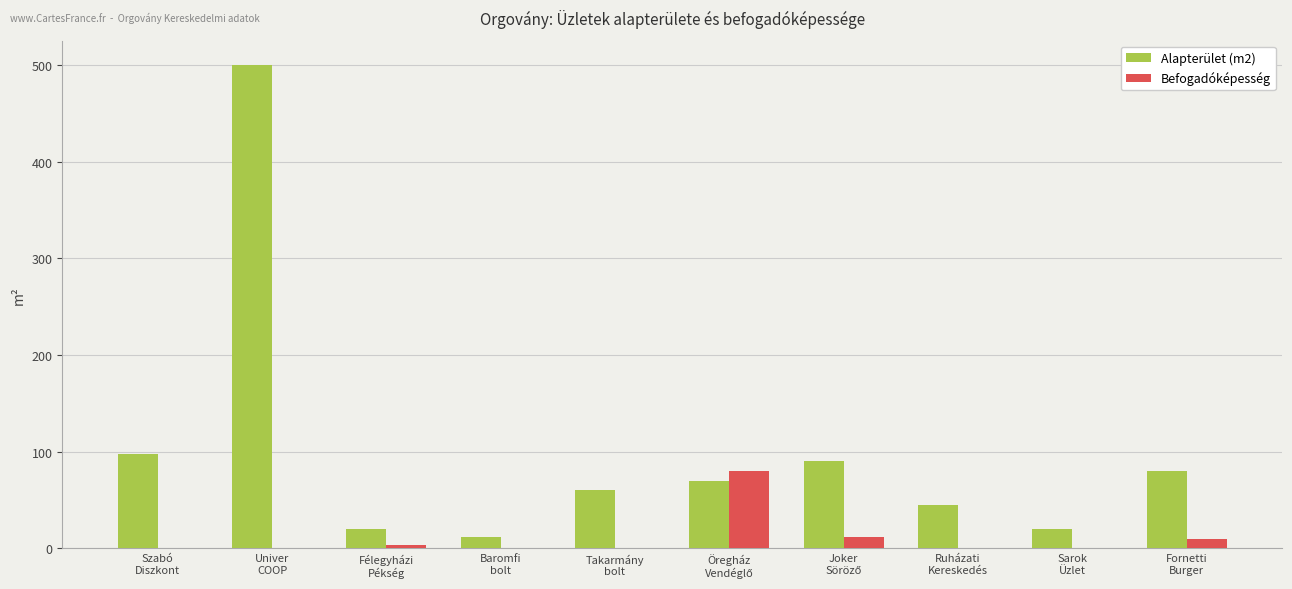

What is the greatest value displayed?

500